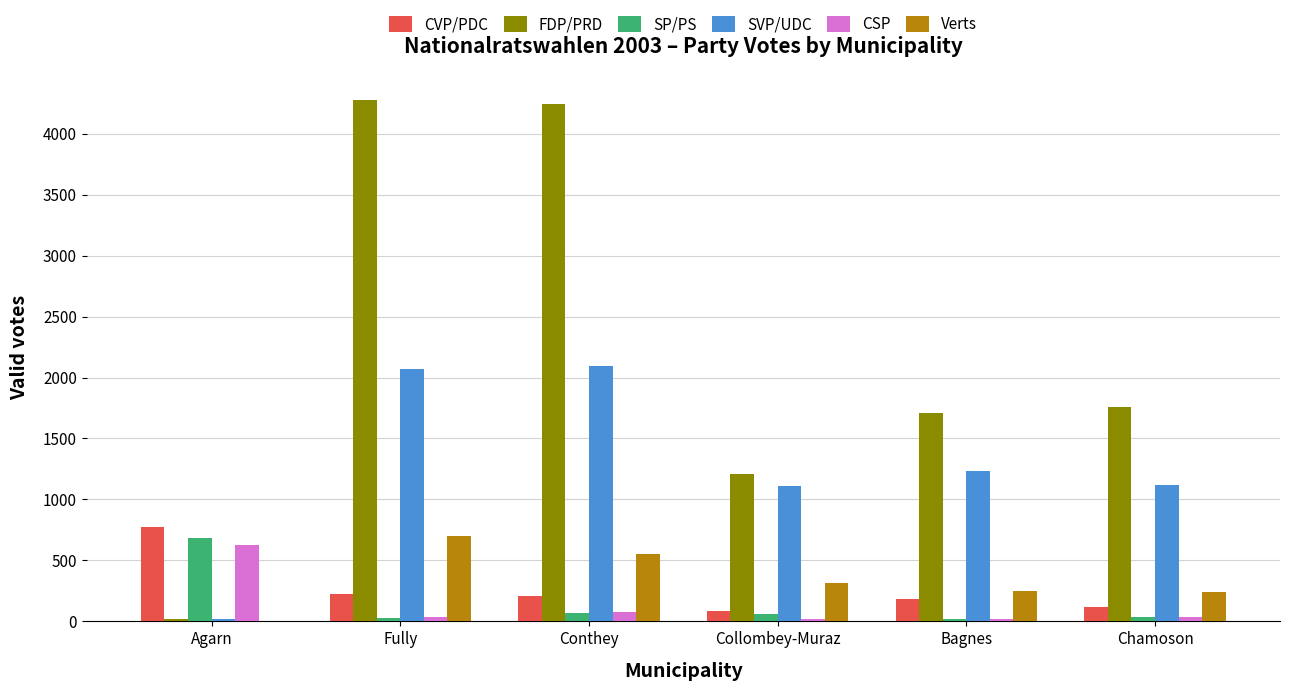

At which label does SP/PS reach its peak?

Agarn